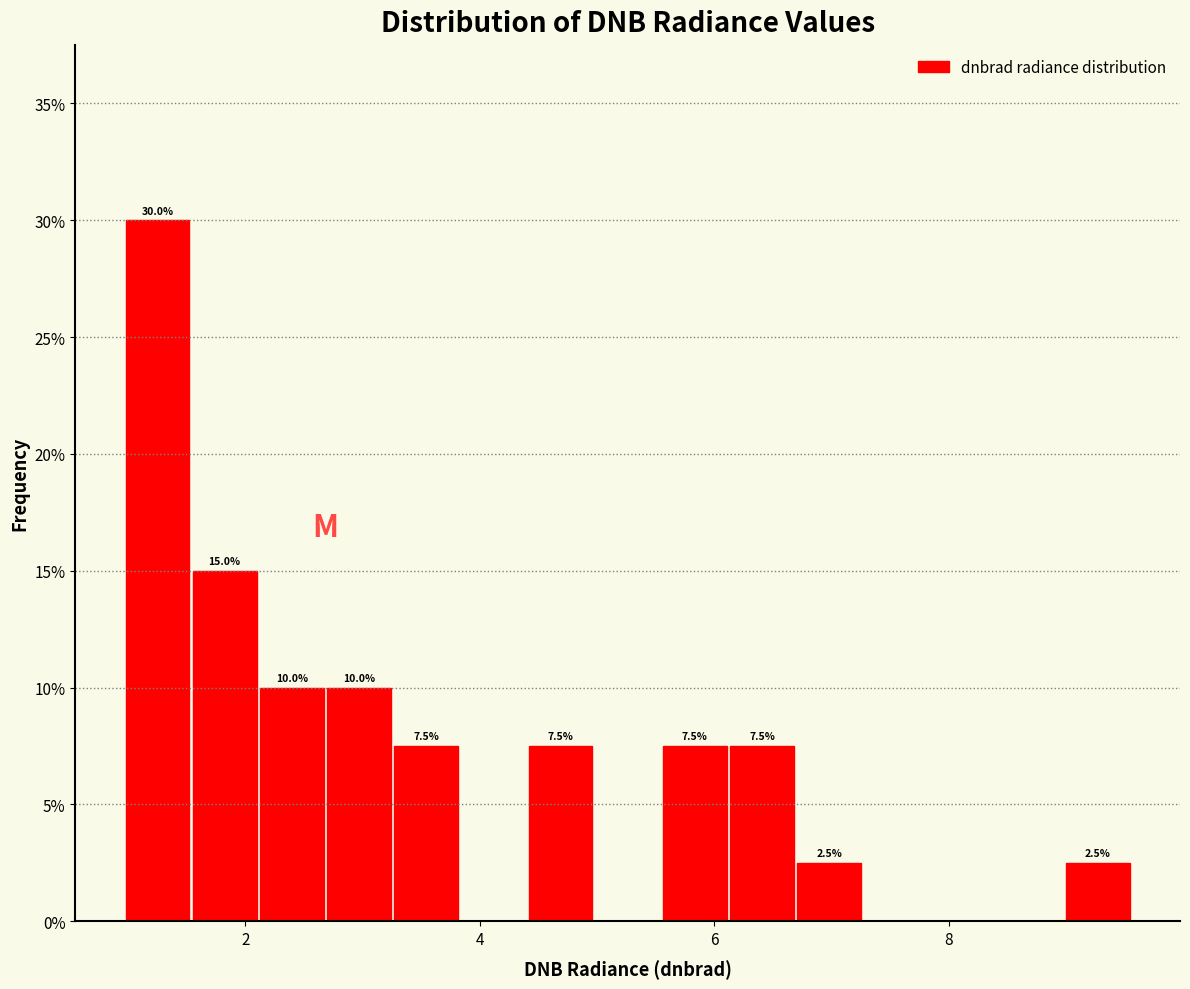

Read against the x-axis, roughly where is the centre of the tallest bar?

1.2